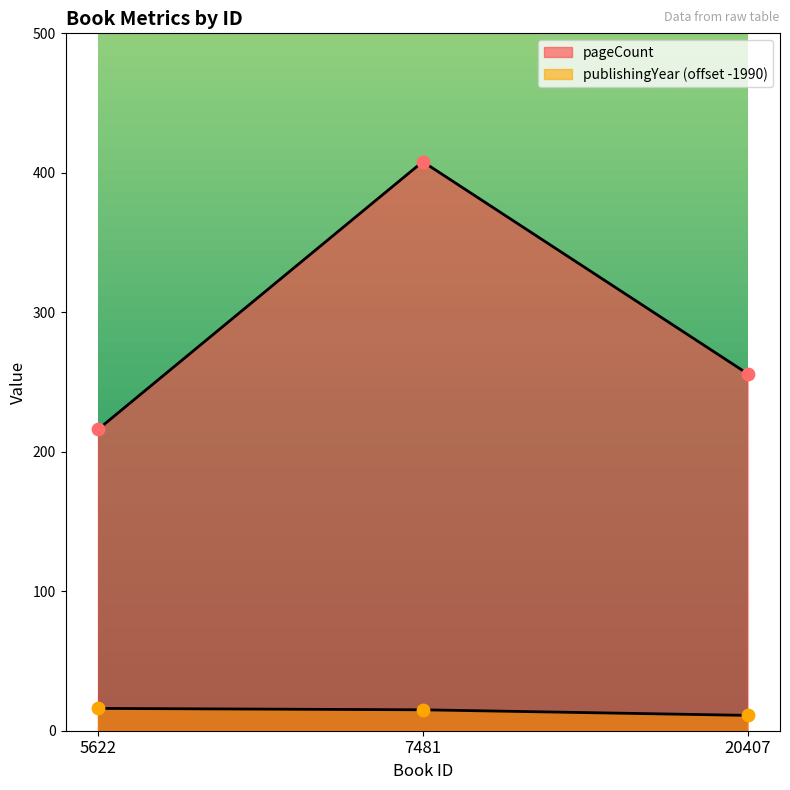

Is the value of publishingYear at 7481 greater than the value of pageCount at 20407?

No